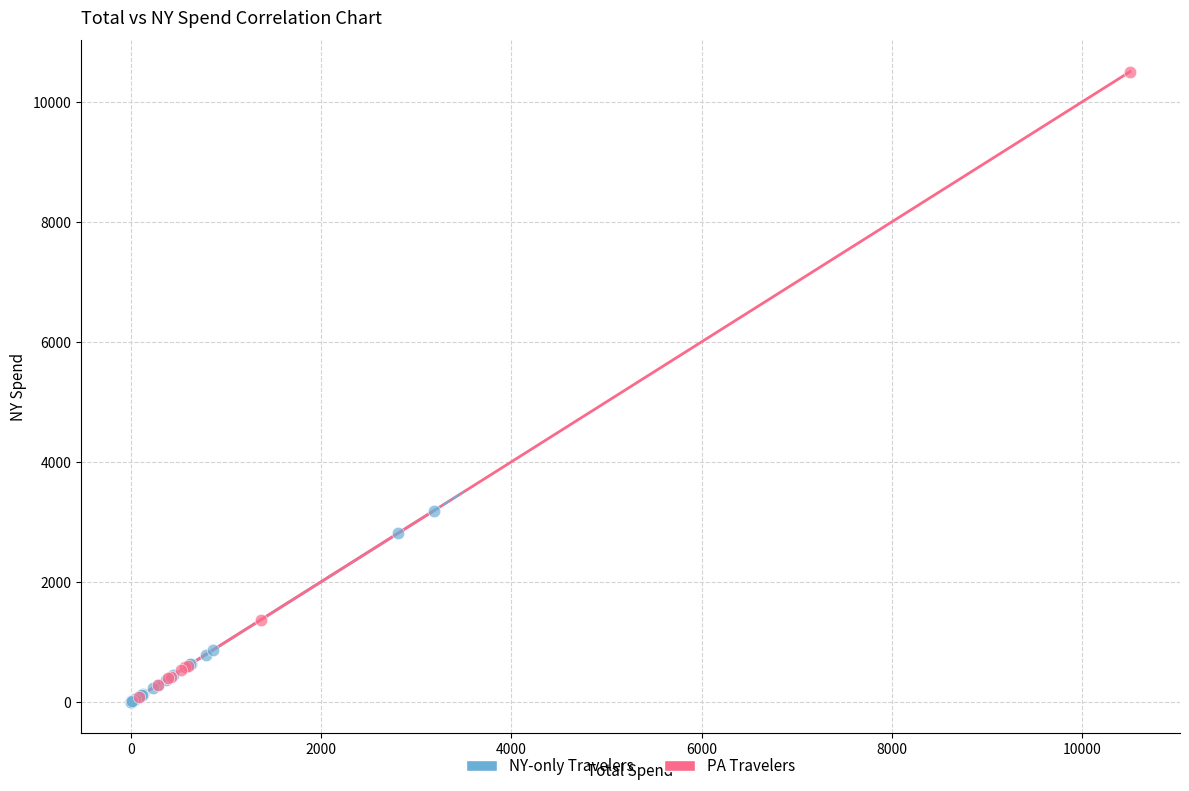

Which series contains the highest Y value?

PA Travelers